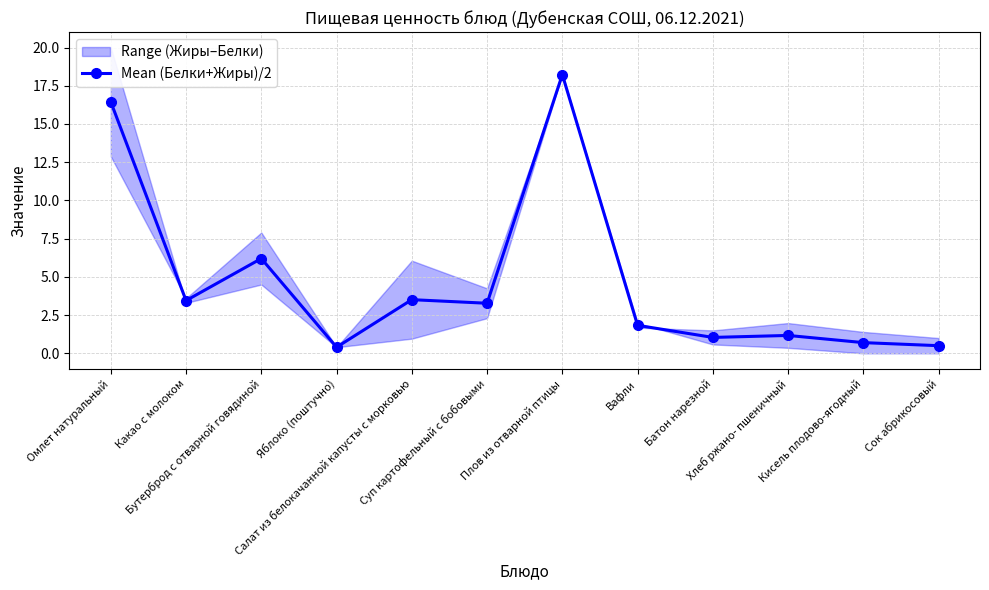

What is the label of the 3rd point from the right?

Хлеб ржано- пшеничный